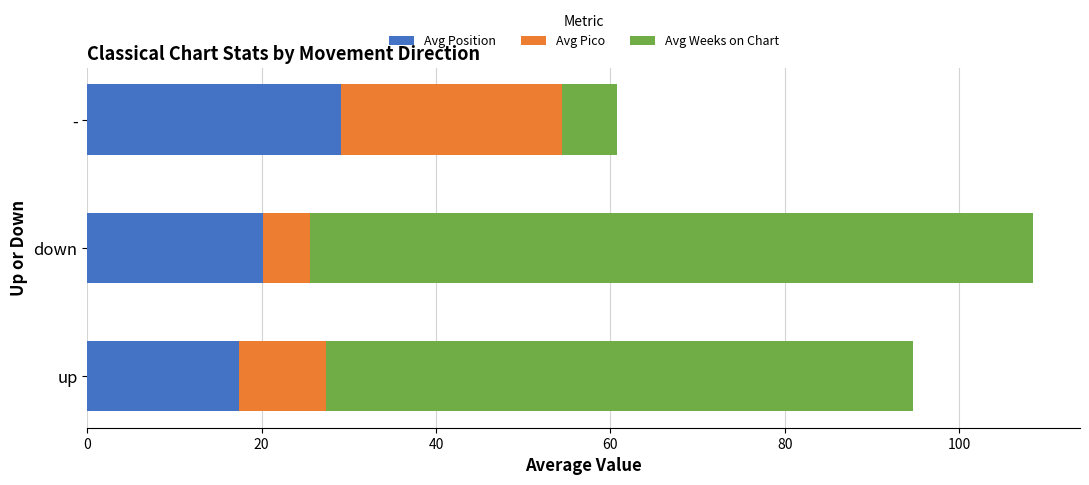

What is the difference between the second highest and minimum values in the Avg Position series?

2.8